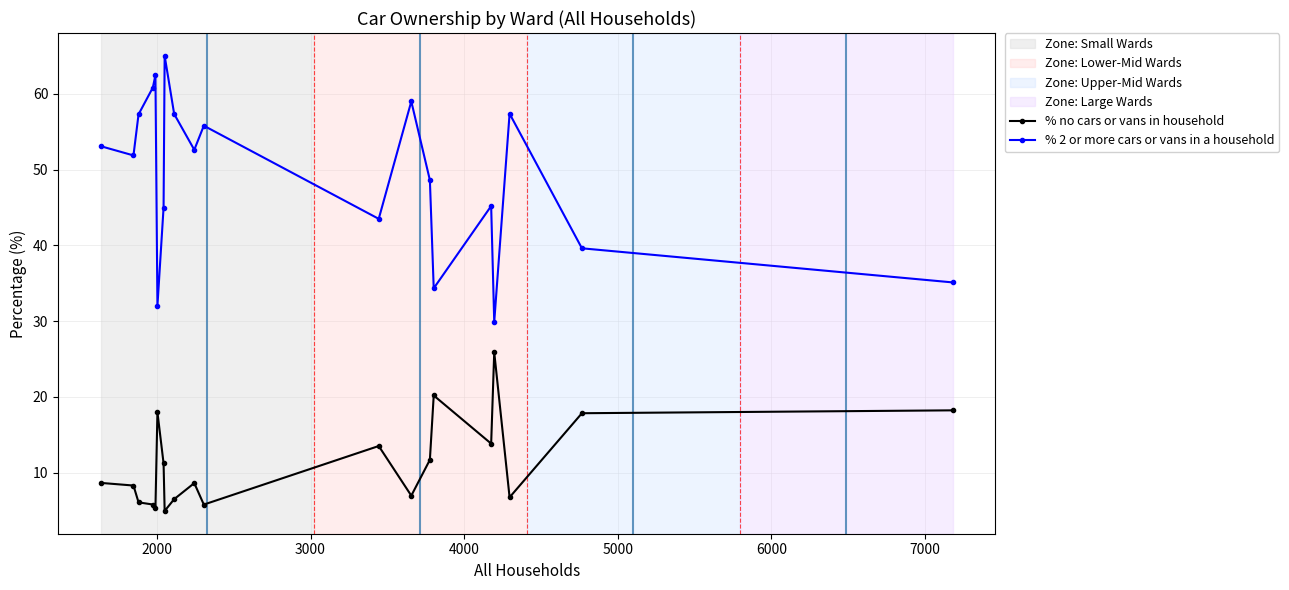

Count the number of data series in this chart.

2